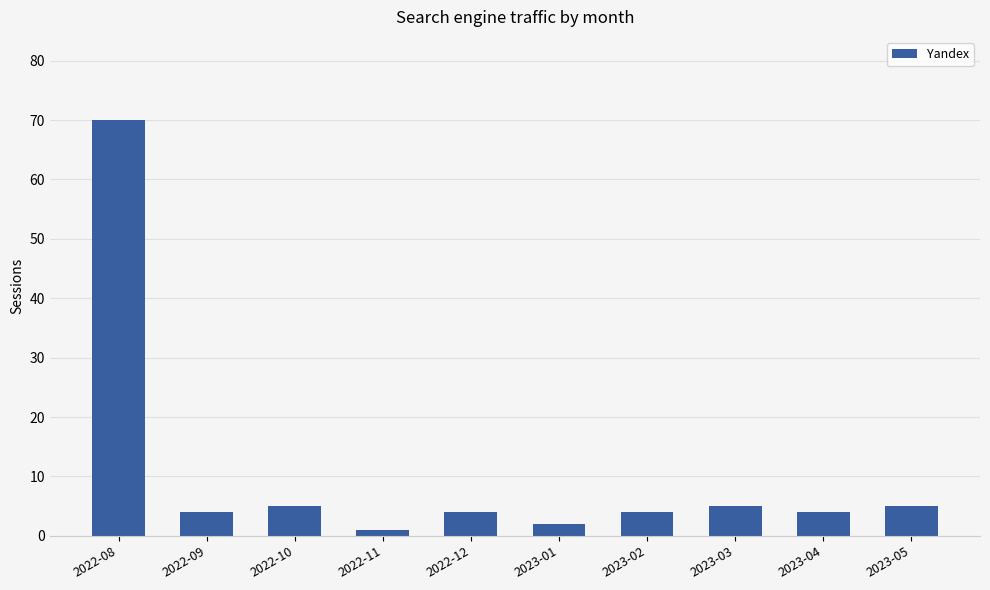

What is the change in value from 2023-01 to 2023-05?

+3